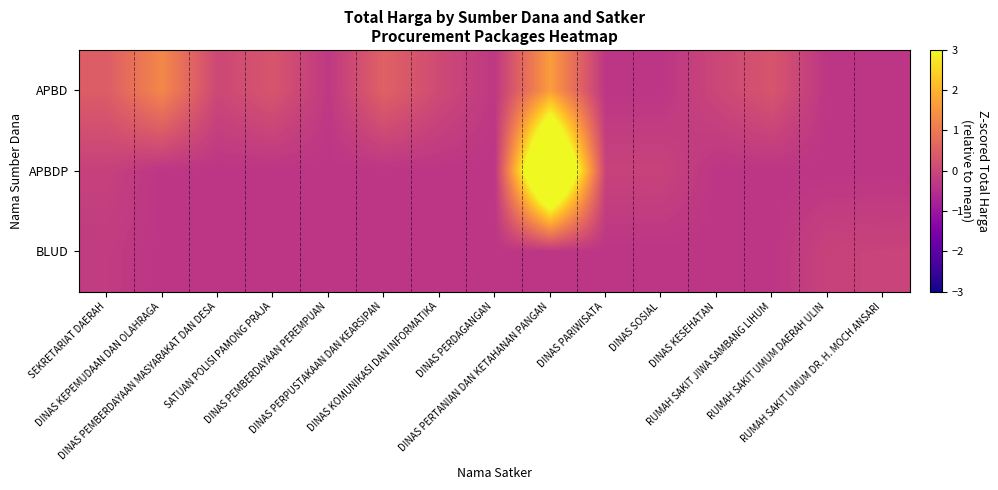

At which category is the sum across all series the highest?

DINAS PERTANIAN DAN KETAHANAN PANGAN